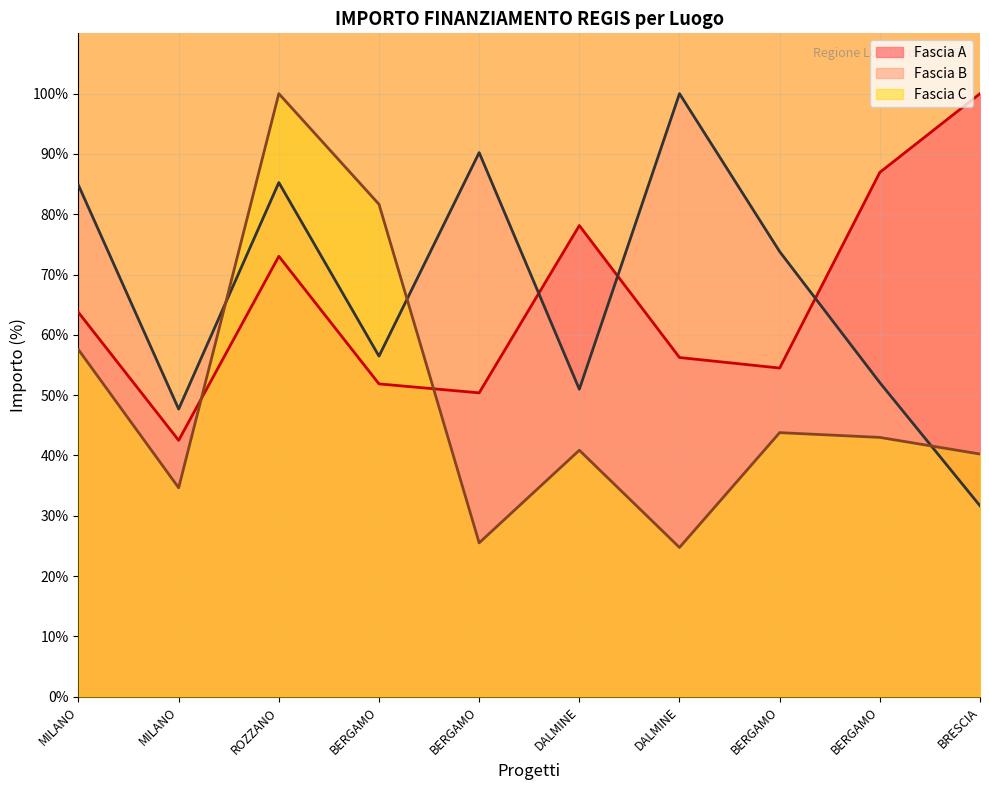

True or false: Fascia B has more than 0 interior local peaks.

True